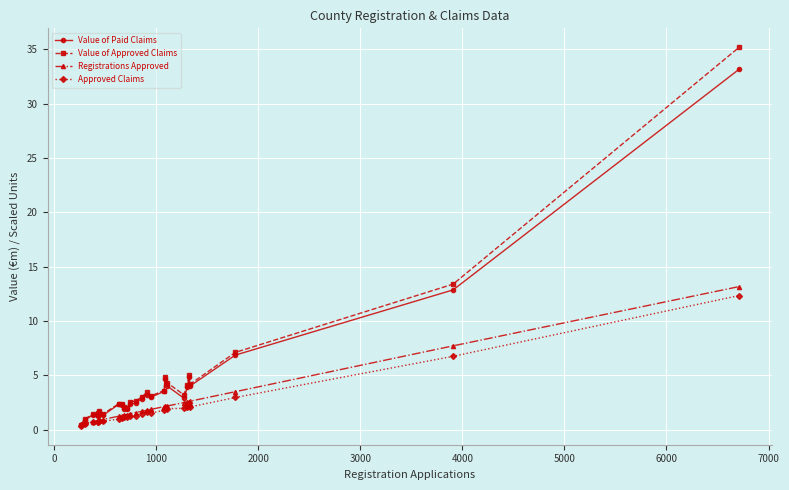

What is the value of the Approved Claims point at the 19th from the left?

1.9